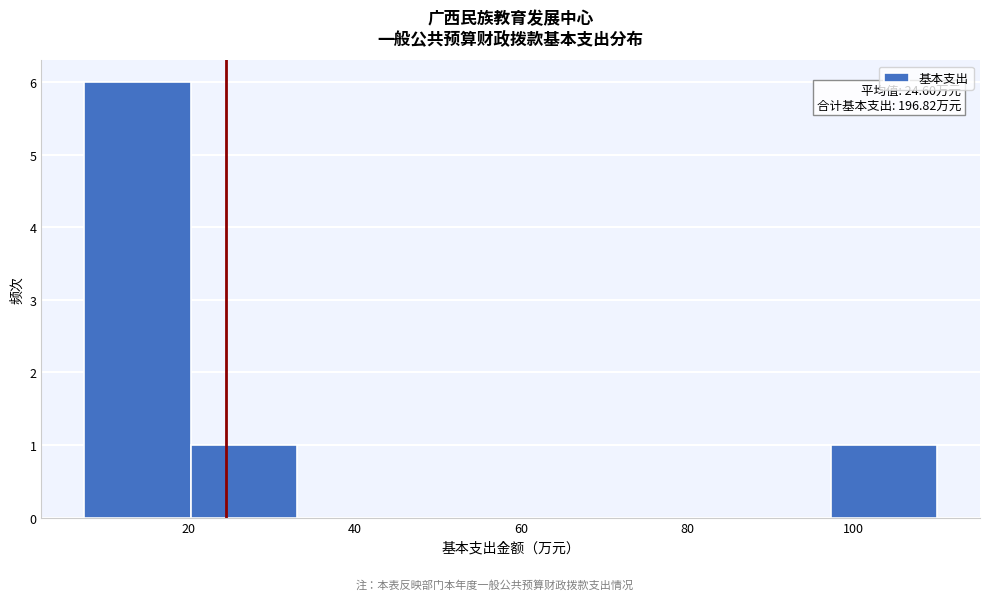

Which range on the x-axis has the tallest bar?

8 to 20